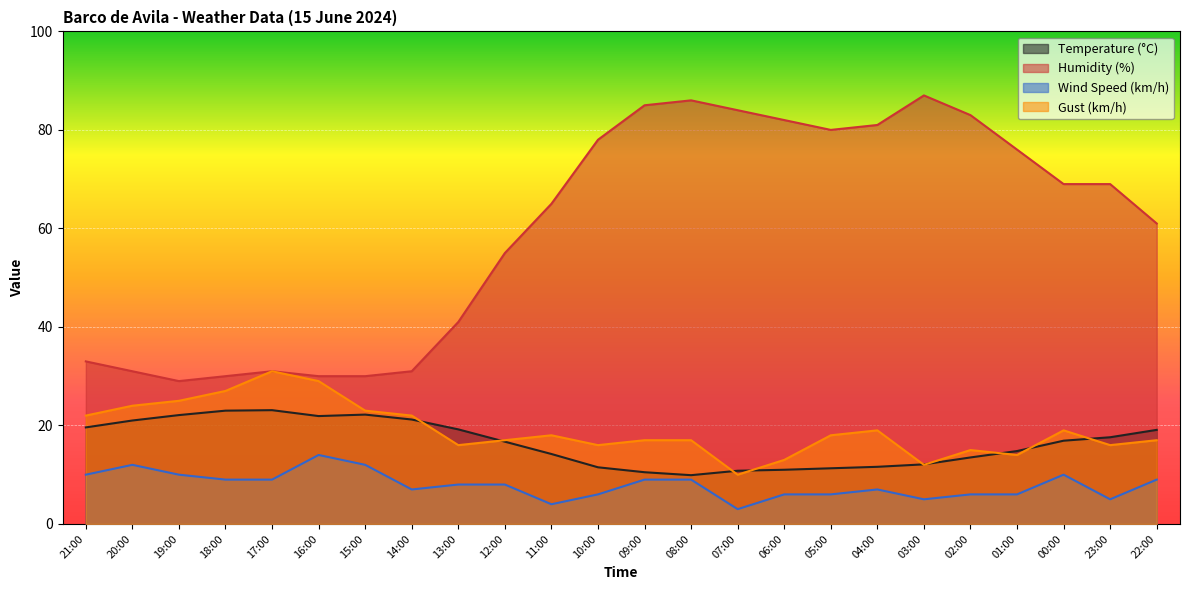

True or false: Temperature (°C) has more than 0 interior local peaks.

True